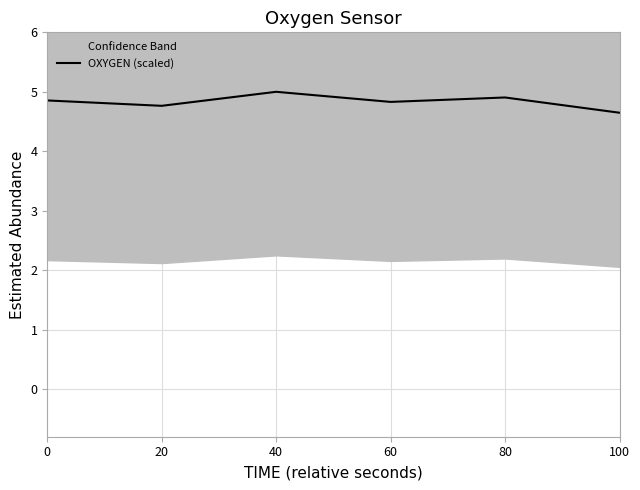

Reading left to right, transcribe all the data shown in this chart.

4.9	4.8	5.0	4.8	4.9	4.6